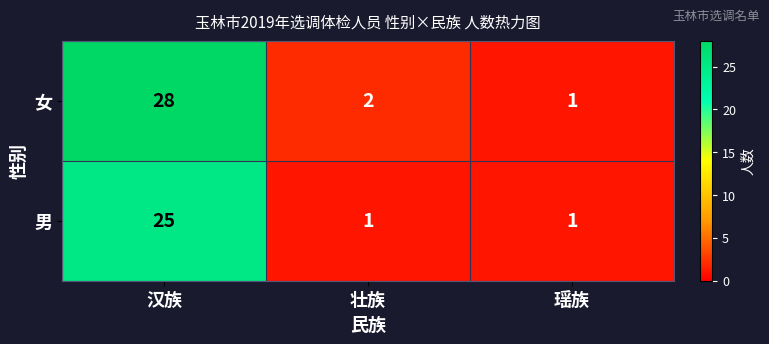

What is the average value of the 女 series?

10